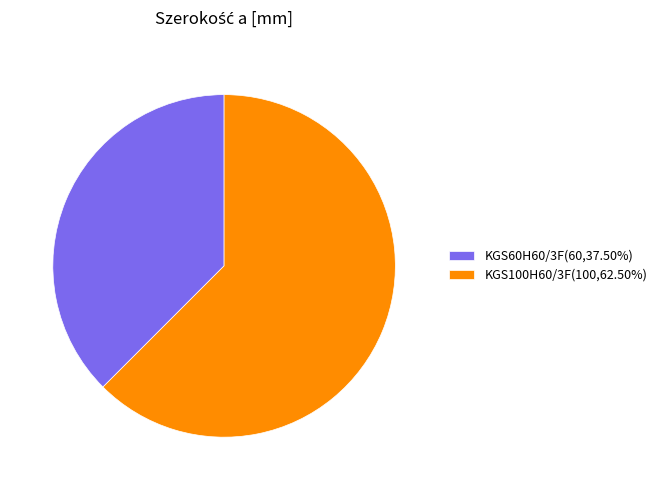

Rank the categories by value from highest to lowest.

KGS100H60/3F, KGS60H60/3F